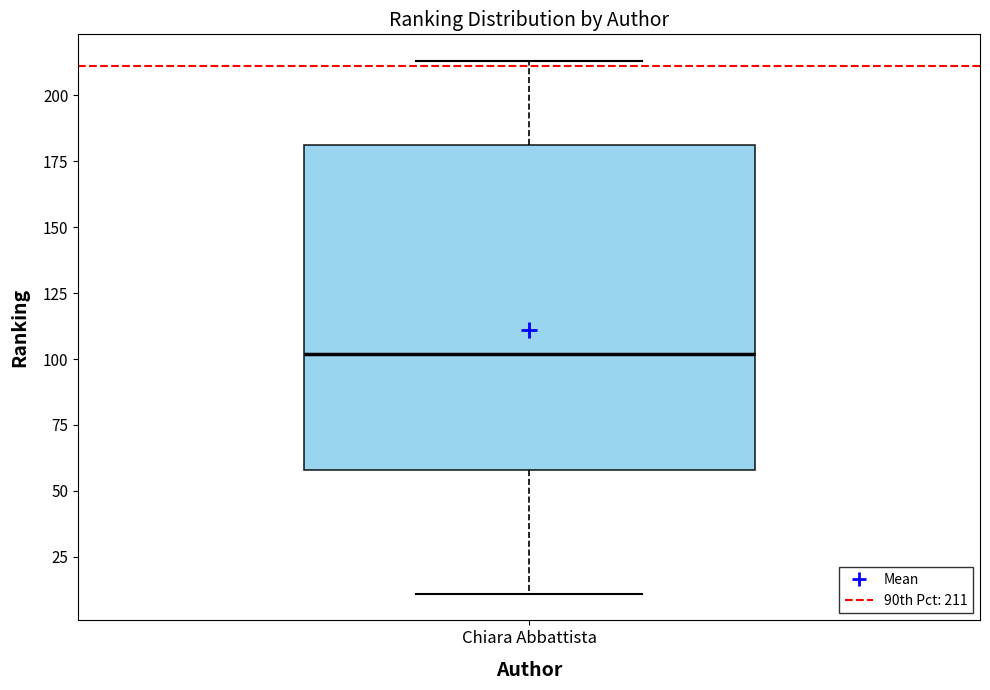

Transcribe this box plot: give where the median line is, the range the box spans, and where the two whiskers end, as read against the y-axis. The values are not printed on the chart, so give them approximately, as read against the axis.

median 100, box 60 to 180, whiskers 10 to 215